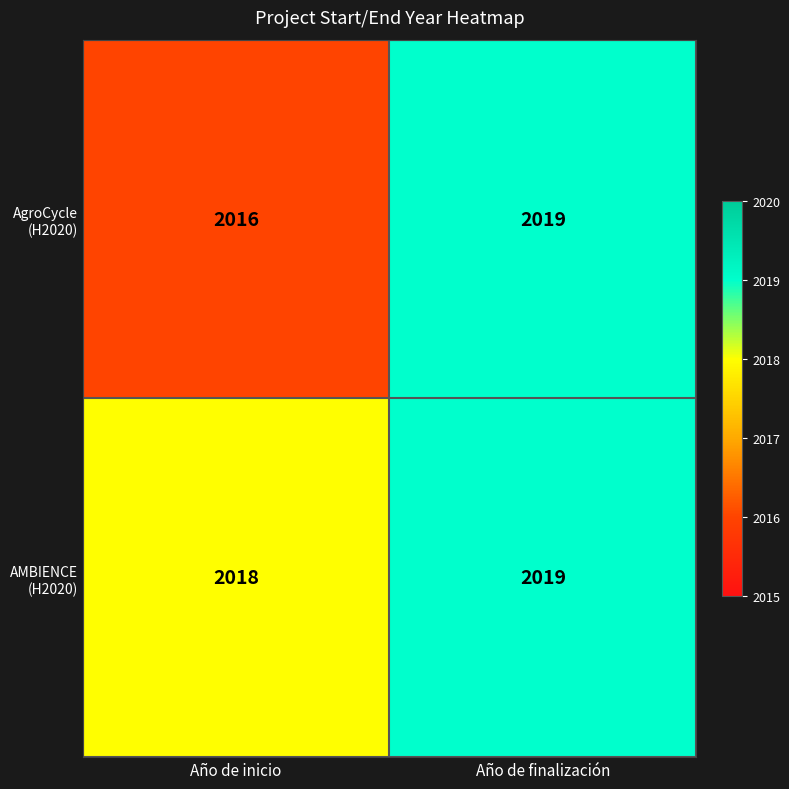

What is the total value across all series at Año de inicio?

4034